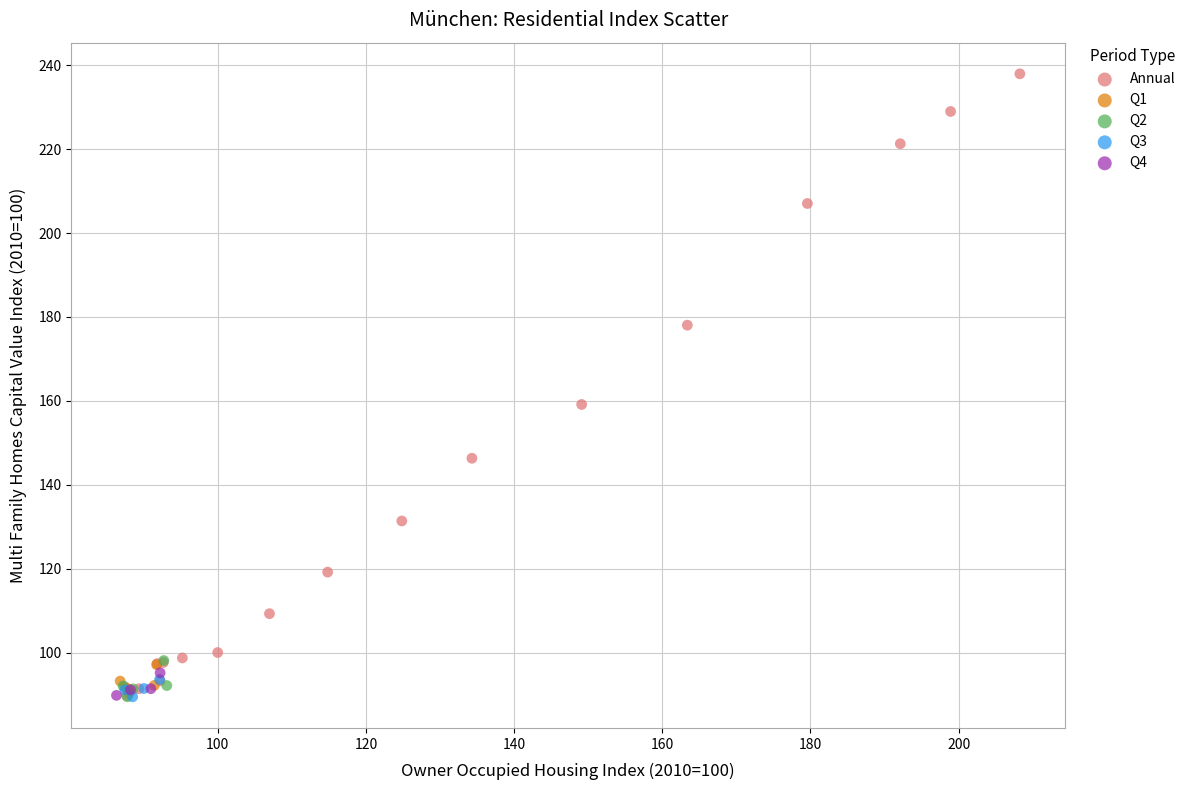

Which series has the largest Y range (max minus min)?

Annual